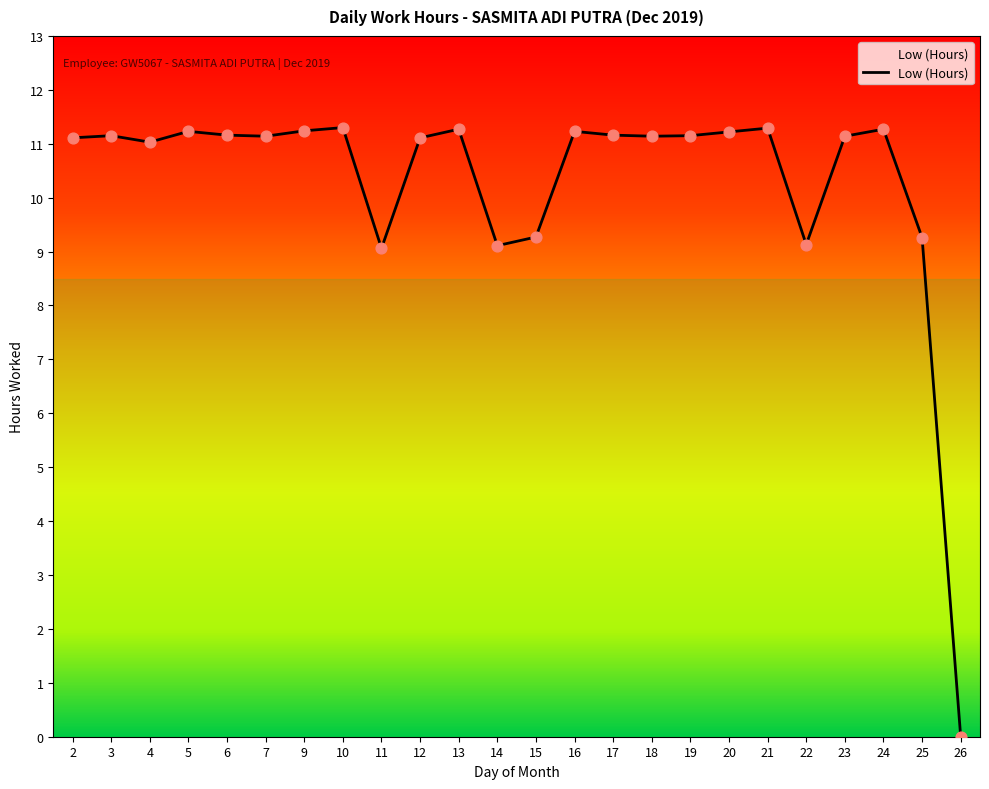

Between 20 and 2, which is larger?

20